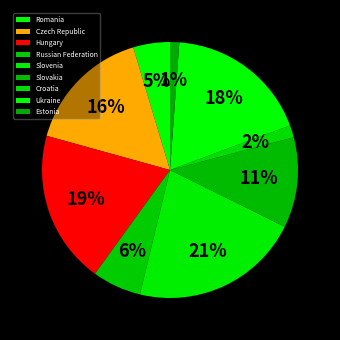

To the nearest percent, what is the difference between the largest and smallest slice percentages?

20%